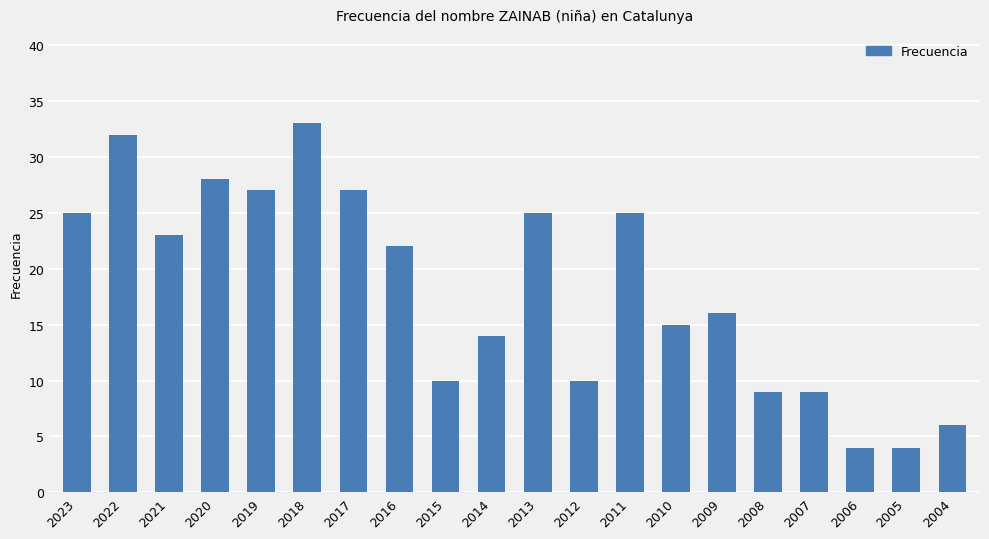

True or false: the data shows 6 at 2021.

False